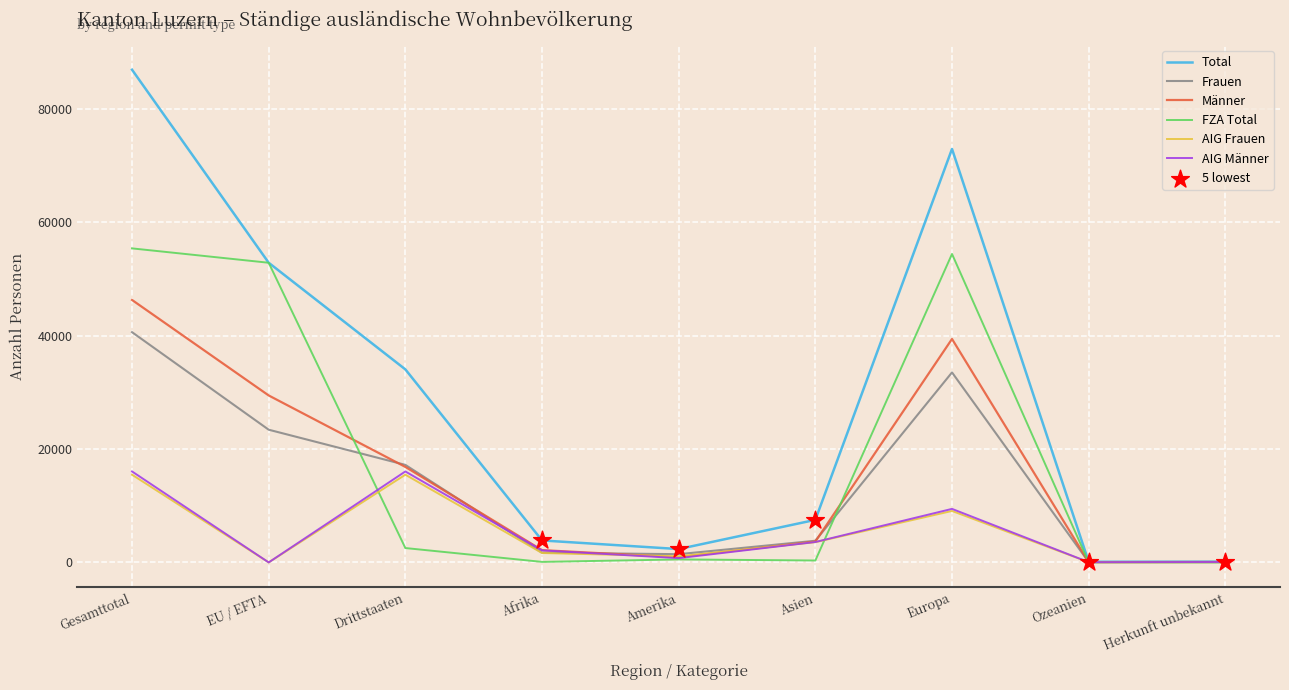

What is the total value across all series at Gesamttotal?

260802